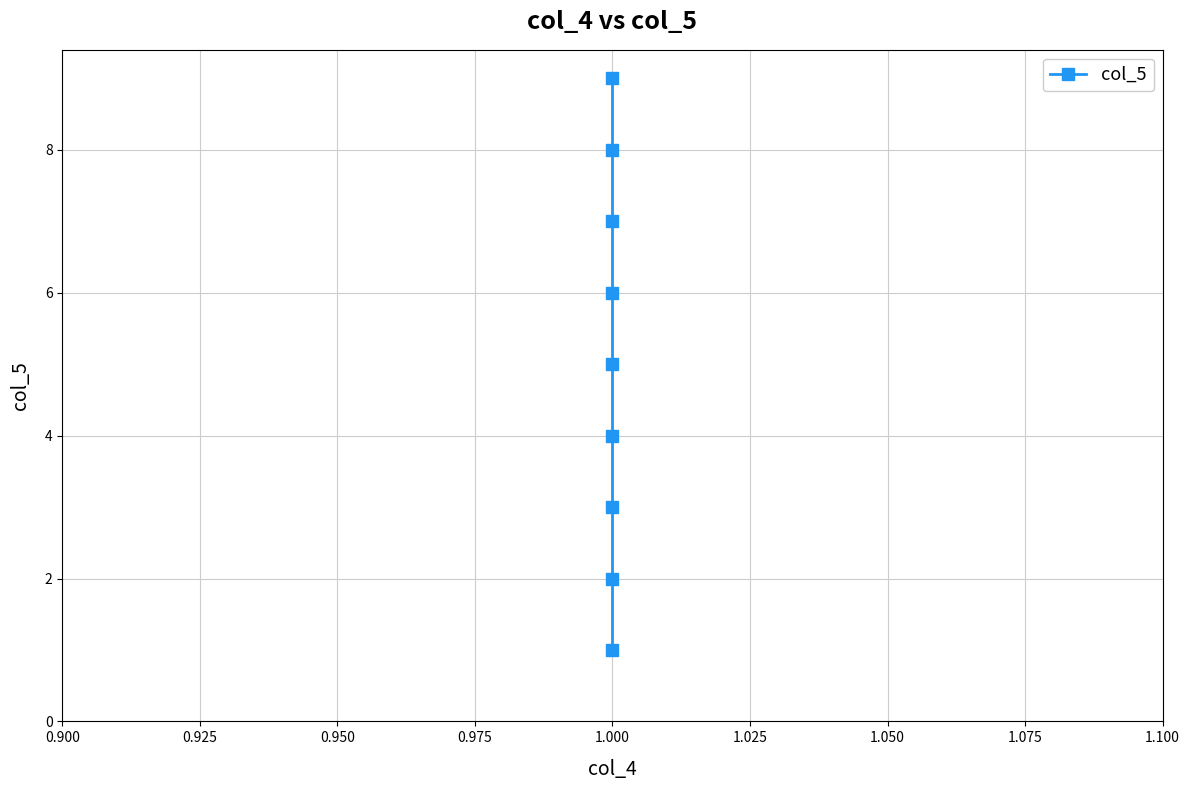

What is the minimum value shown in the chart?

1